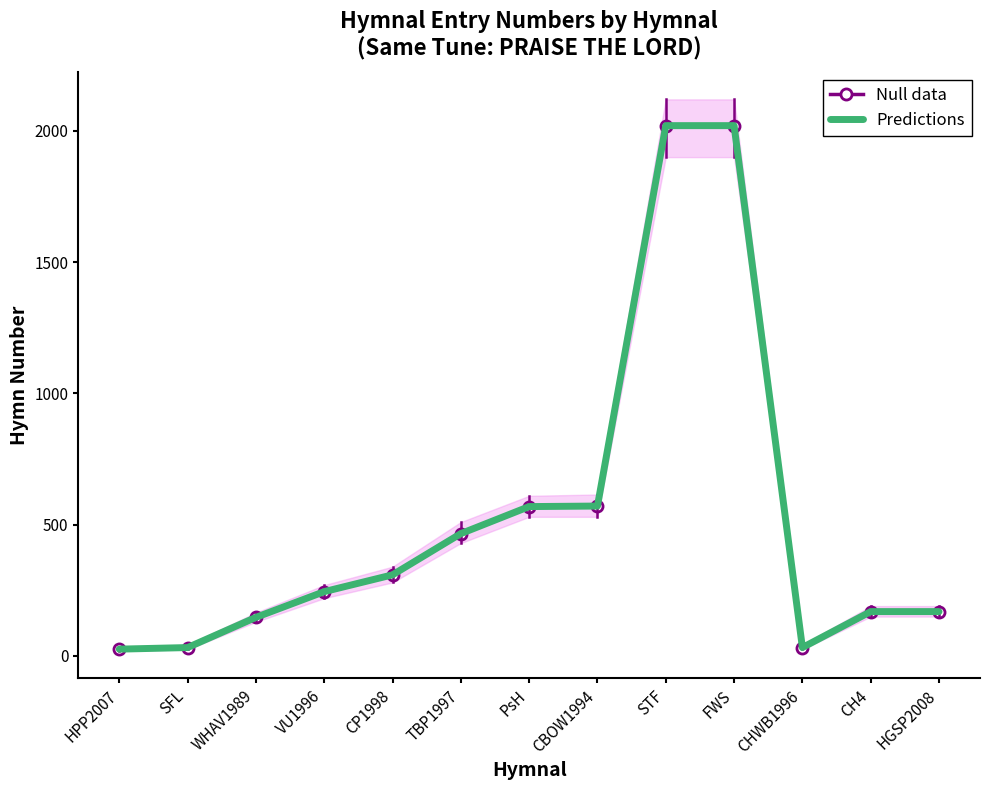

Reading left to right, transcribe all the data shown in this chart.

Null data: HPP2007=26	SFL=32	WHAV1989=147	VU1996=245	CP1998=309	TBP1997=466	PsH=569	CBOW1994=571	STF=2020	FWS=2020	CHWB1996=32	CH4=169	HGSP2008=169
Predictions: HPP2007=26	SFL=32	WHAV1989=147	VU1996=245	CP1998=309	TBP1997=466	PsH=569	CBOW1994=571	STF=2020	FWS=2020	CHWB1996=32	CH4=169	HGSP2008=169